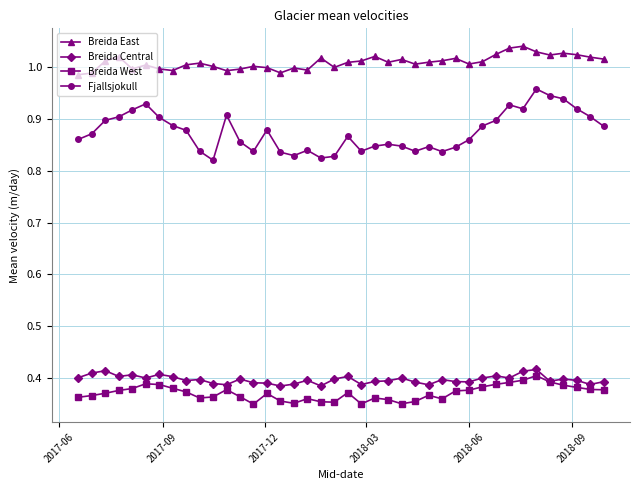

True or false: Breida East and Fjallsjokull intersect in this chart.

False